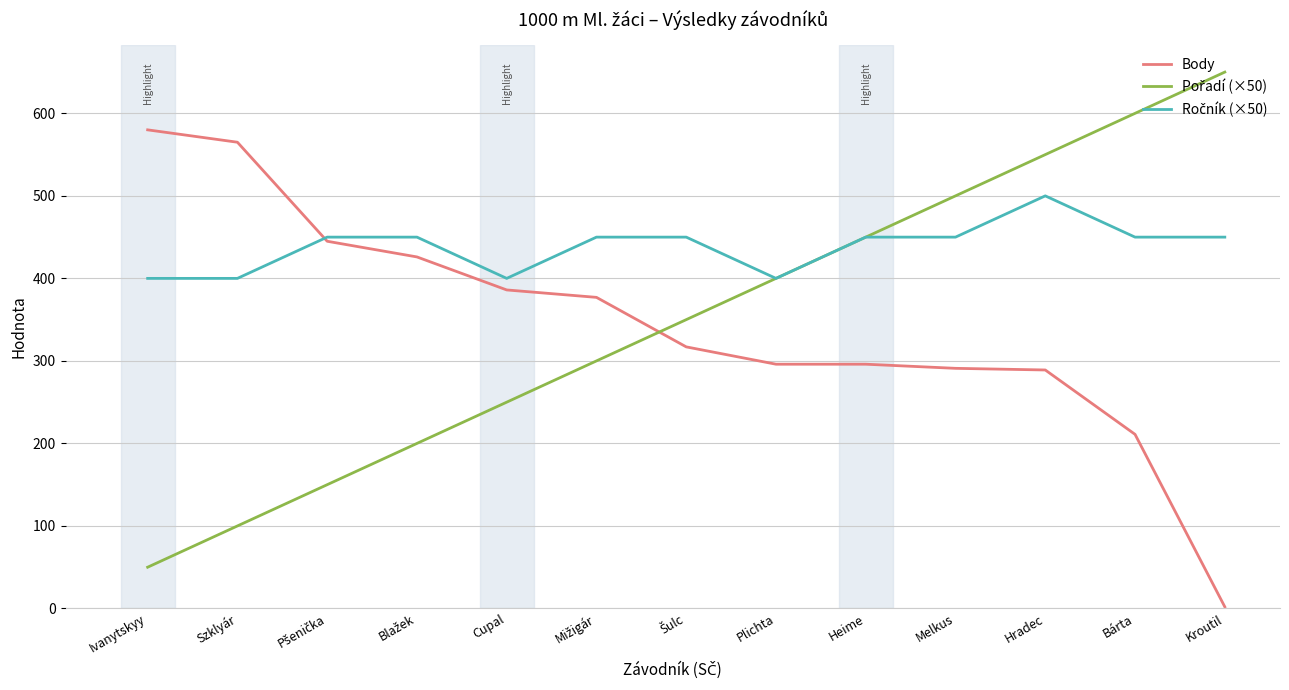

At which category is the sum across all series the highest?

Hradec